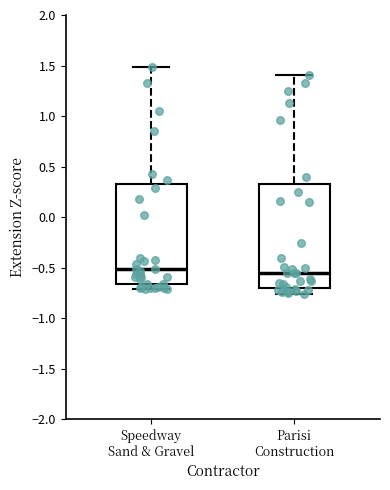

Where does the upper whisker of the box for Speedway Sand & Gravel end on the y-axis? The values are not printed on the chart, so give them approximately, as read against the axis.

1.50